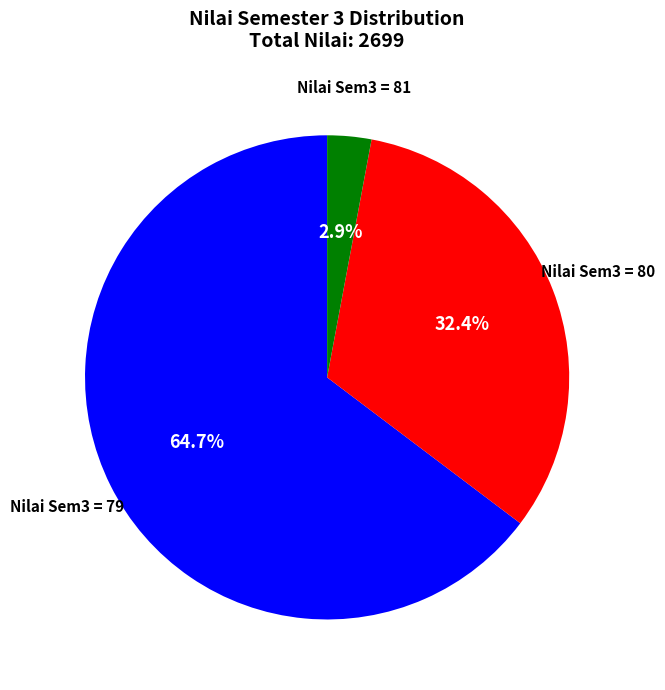

Is there a majority slice in this chart?

Yes